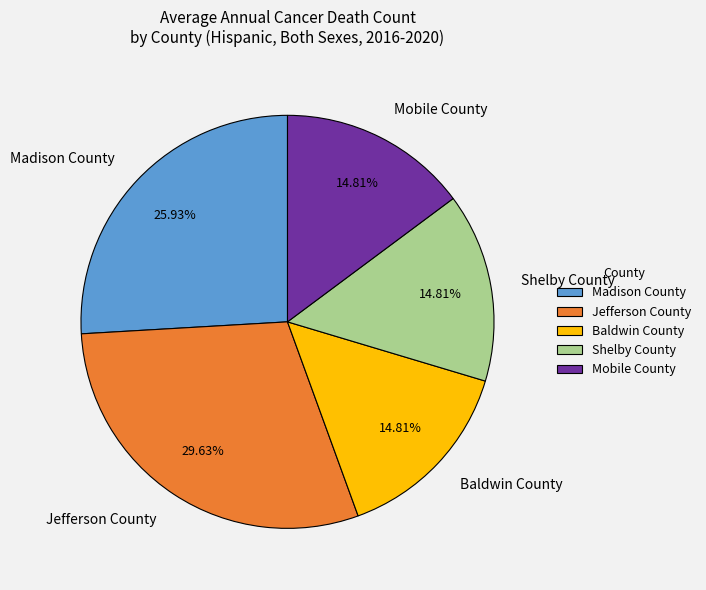

Does any single category account for the majority?

No